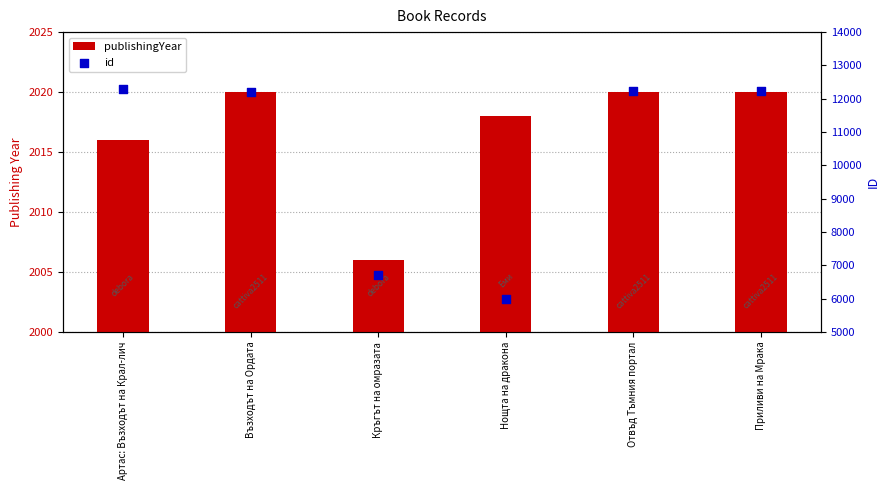

Which series has the widest spread of Y values?

id